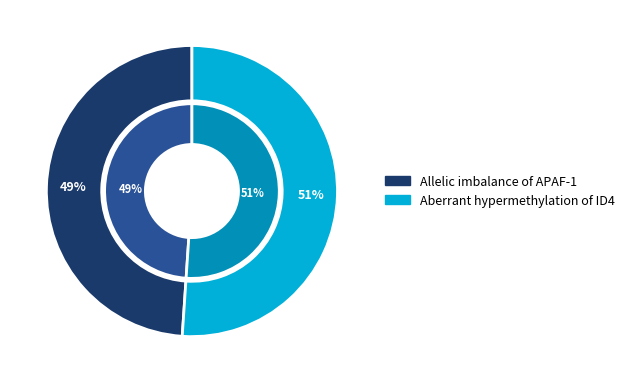

Rank the categories by value from lowest to highest.

Allelic imbalance of APAF-1, Aberrant hypermethylation of ID4